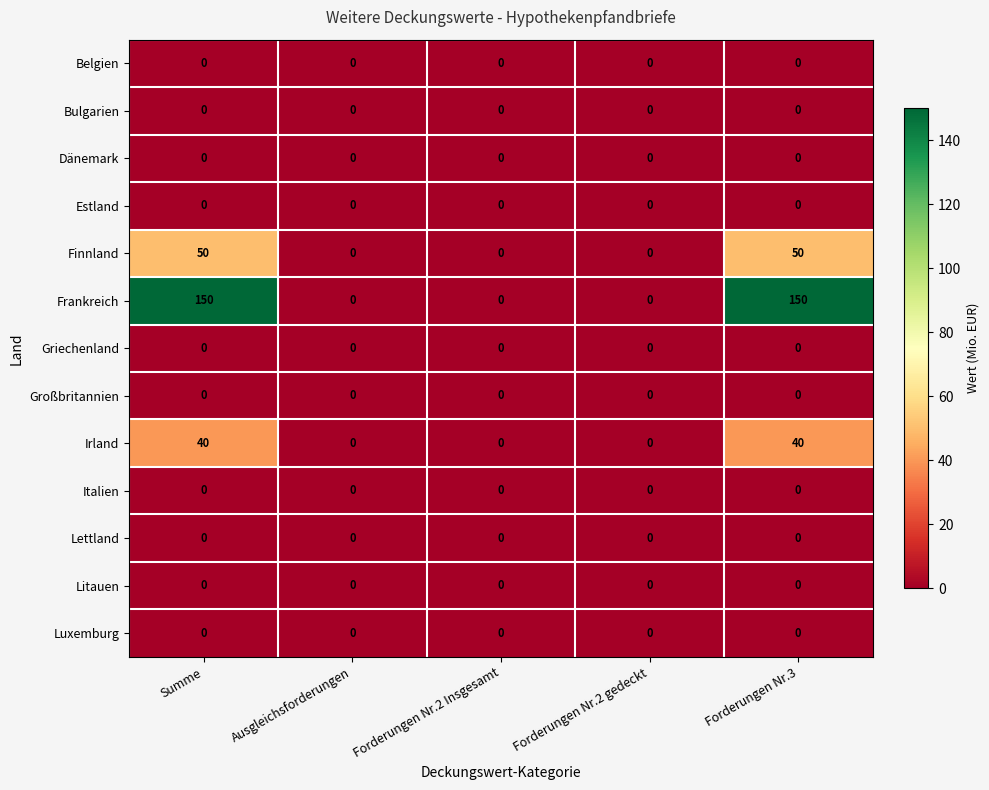

Which series has the widest spread of values?

Frankreich